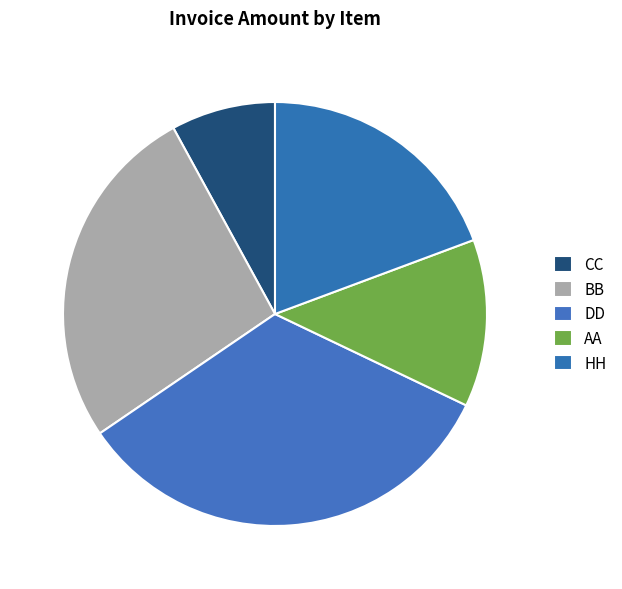

How many segments does this pie chart have?

5